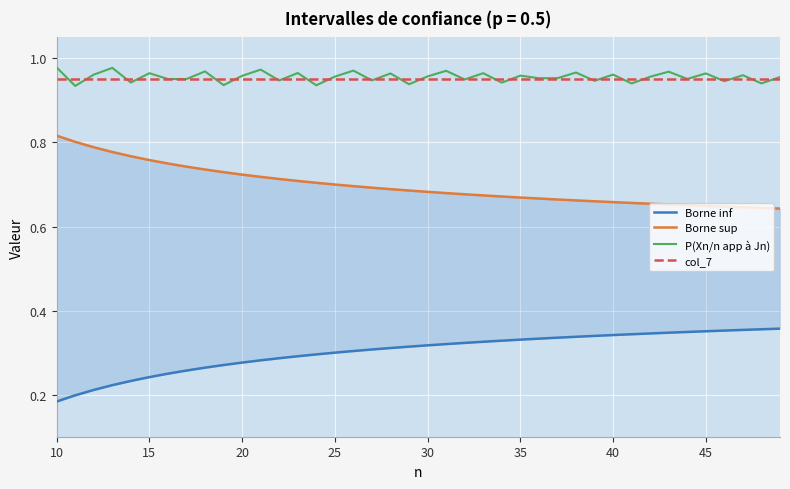

What is the sum of all col_7 values?

38.0